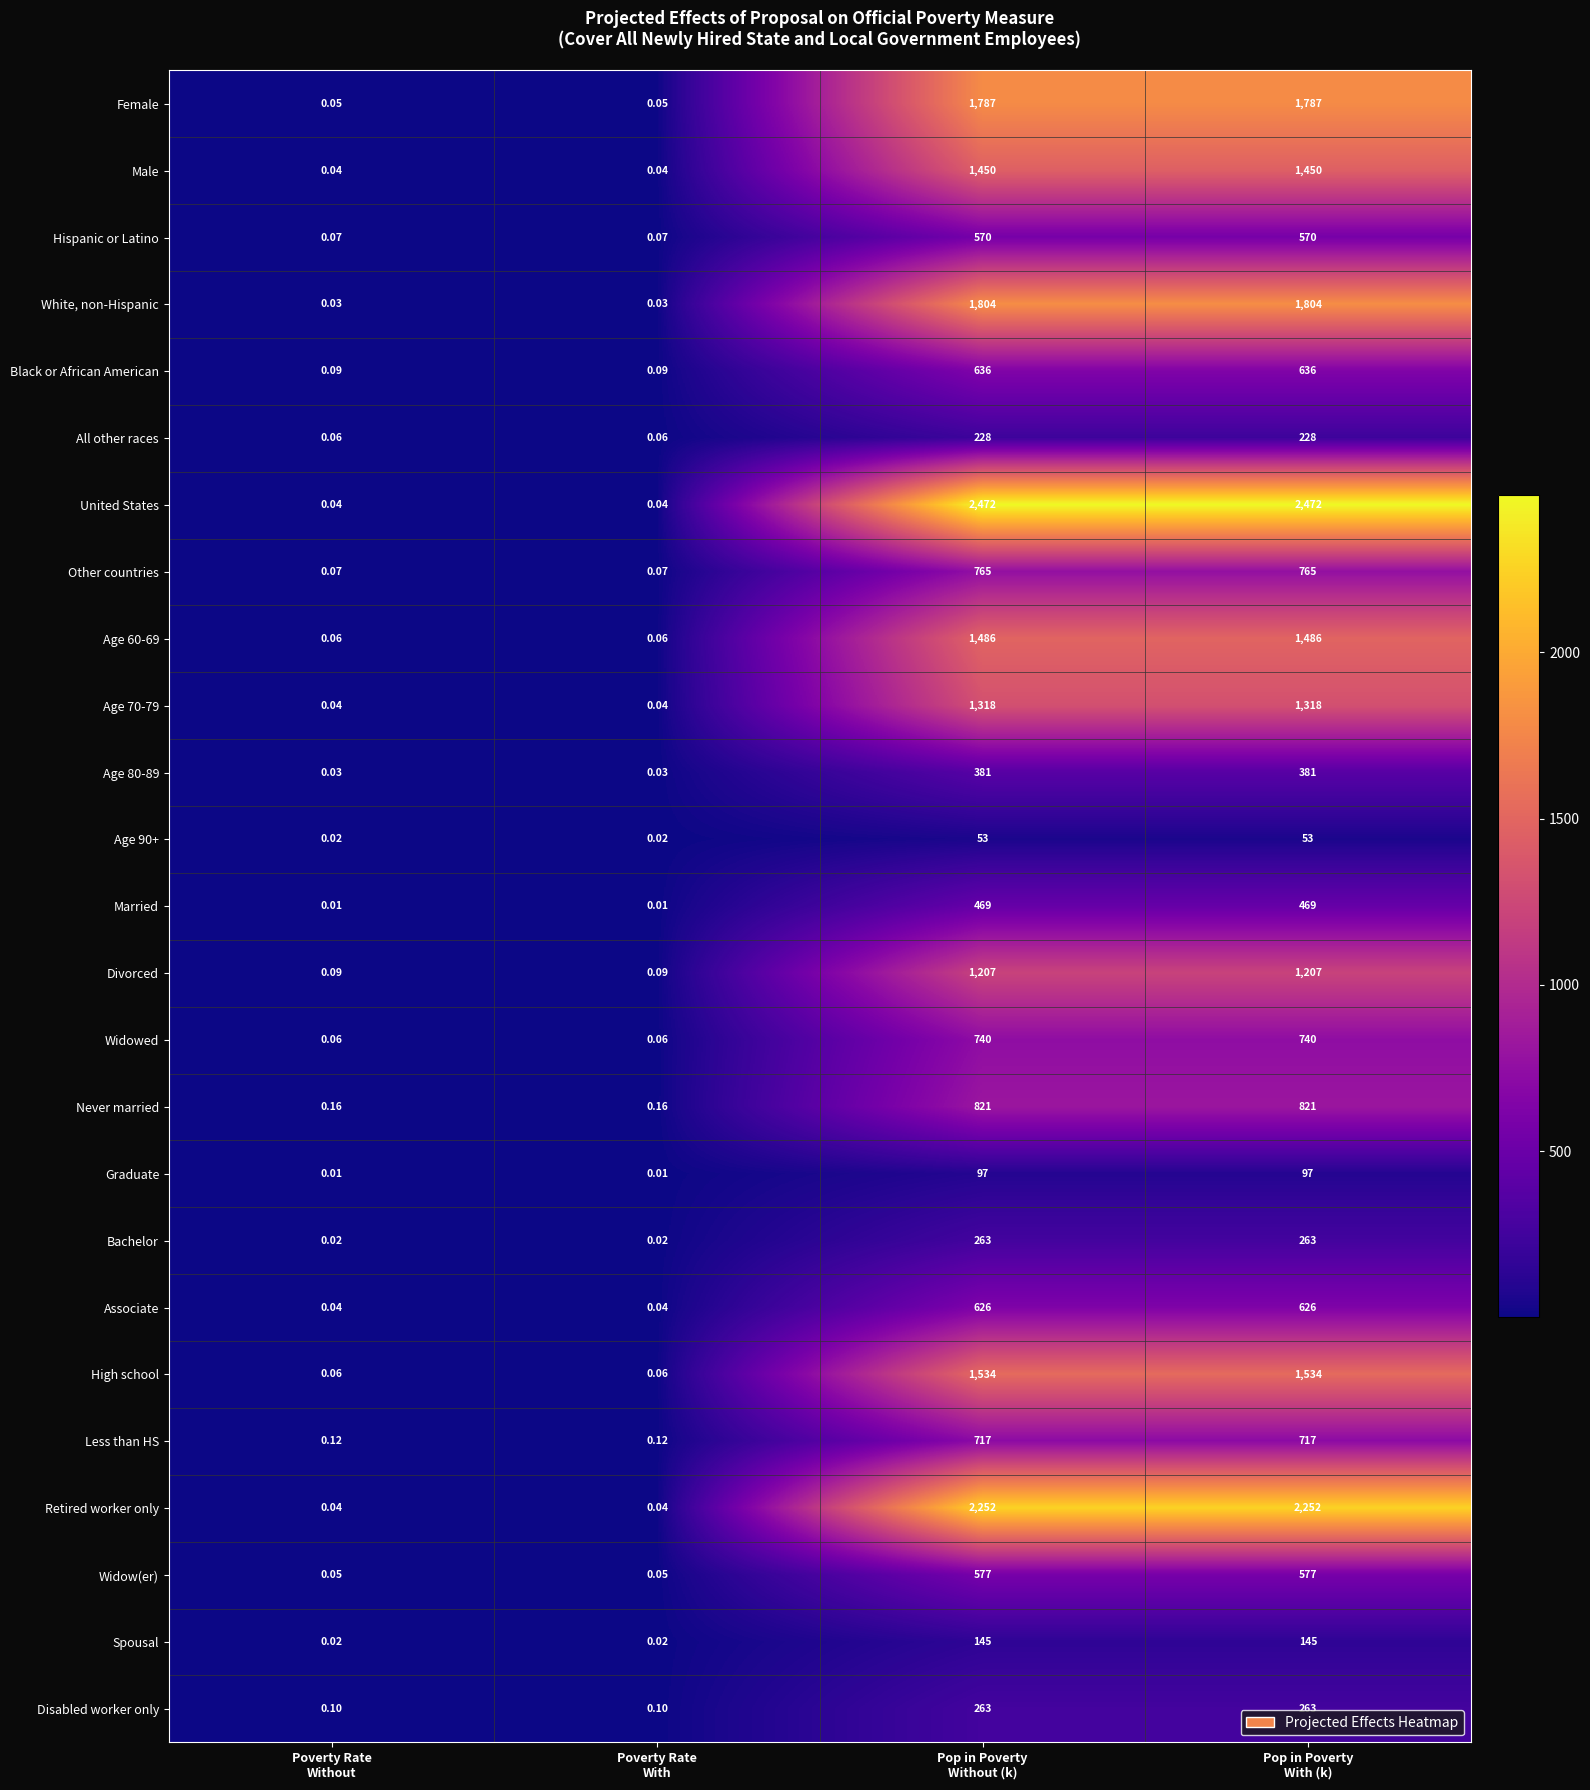

Which series has the widest spread of values?

United States